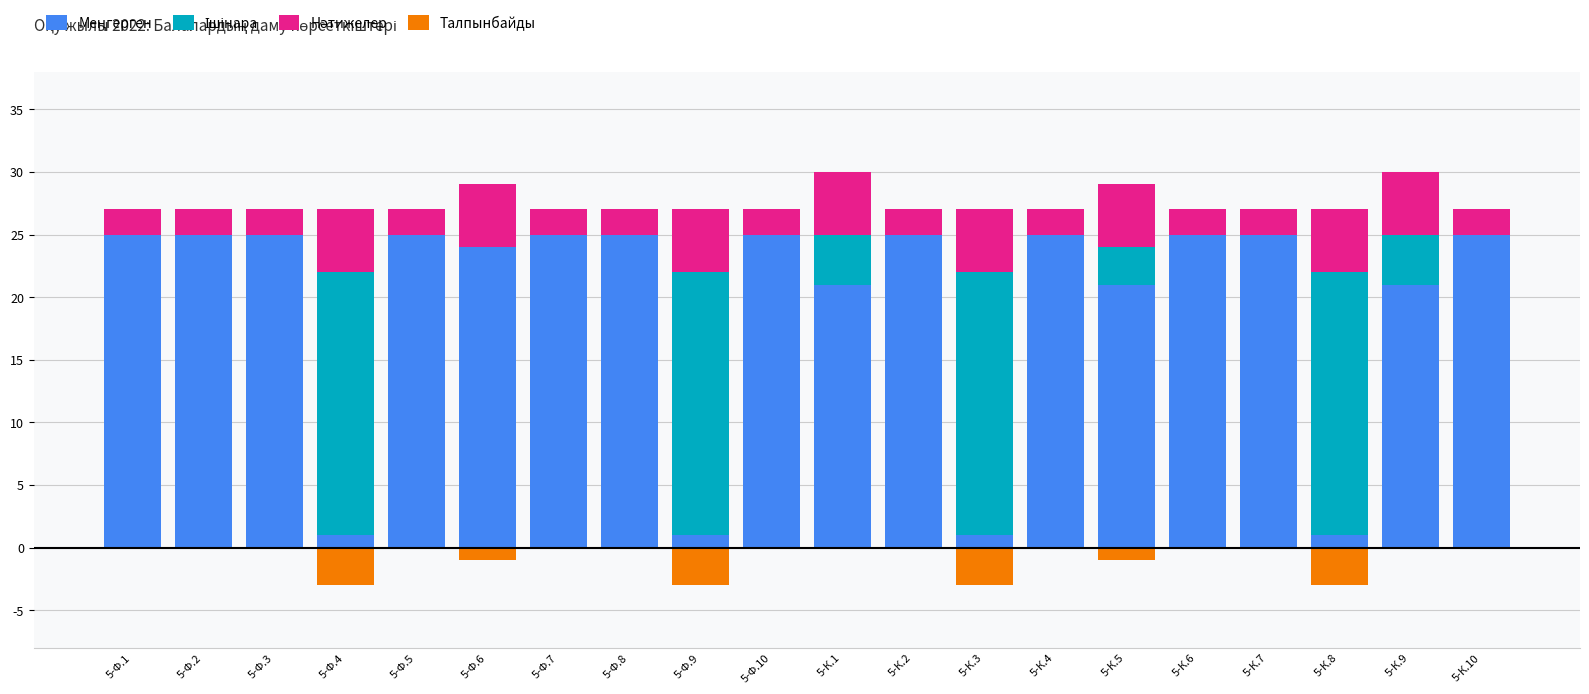

Reading right to left, what are all the values shown in this chart?

Меңгерген: 5-К.10=25	5-К.9=21	5-К.8=1	5-К.7=25	5-К.6=25	5-К.5=21	5-К.4=25	5-К.3=1	5-К.2=25	5-К.1=21	5-Ф.10=25	5-Ф.9=1	5-Ф.8=25	5-Ф.7=25	5-Ф.6=24	5-Ф.5=25	5-Ф.4=1	5-Ф.3=25	5-Ф.2=25	5-Ф.1=25
Ішінара: 5-К.10=0	5-К.9=4	5-К.8=21	5-К.7=0	5-К.6=0	5-К.5=3	5-К.4=0	5-К.3=21	5-К.2=0	5-К.1=4	5-Ф.10=0	5-Ф.9=21	5-Ф.8=0	5-Ф.7=0	5-Ф.6=0	5-Ф.5=0	5-Ф.4=21	5-Ф.3=0	5-Ф.2=0	5-Ф.1=0
Нәтижелер: 5-К.10=2	5-К.9=5	5-К.8=5	5-К.7=2	5-К.6=2	5-К.5=5	5-К.4=2	5-К.3=5	5-К.2=2	5-К.1=5	5-Ф.10=2	5-Ф.9=5	5-Ф.8=2	5-Ф.7=2	5-Ф.6=5	5-Ф.5=2	5-Ф.4=5	5-Ф.3=2	5-Ф.2=2	5-Ф.1=2
Талпынбайды: 5-К.10=0	5-К.9=0	5-К.8=-3	5-К.7=0	5-К.6=0	5-К.5=-1	5-К.4=0	5-К.3=-3	5-К.2=0	5-К.1=0	5-Ф.10=0	5-Ф.9=-3	5-Ф.8=0	5-Ф.7=0	5-Ф.6=-1	5-Ф.5=0	5-Ф.4=-3	5-Ф.3=0	5-Ф.2=0	5-Ф.1=0